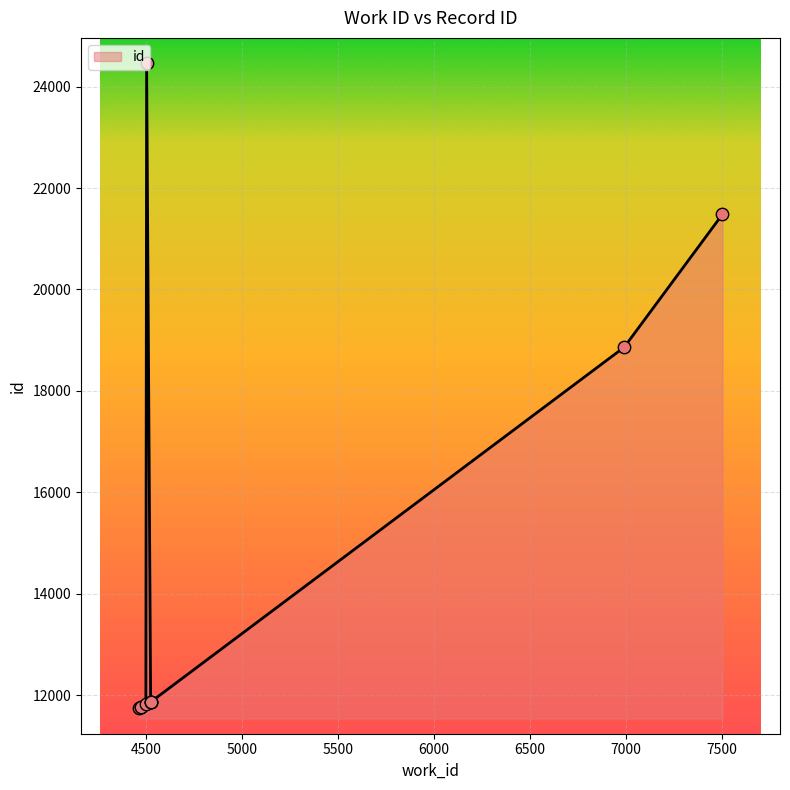

What is the greatest value displayed?

24460